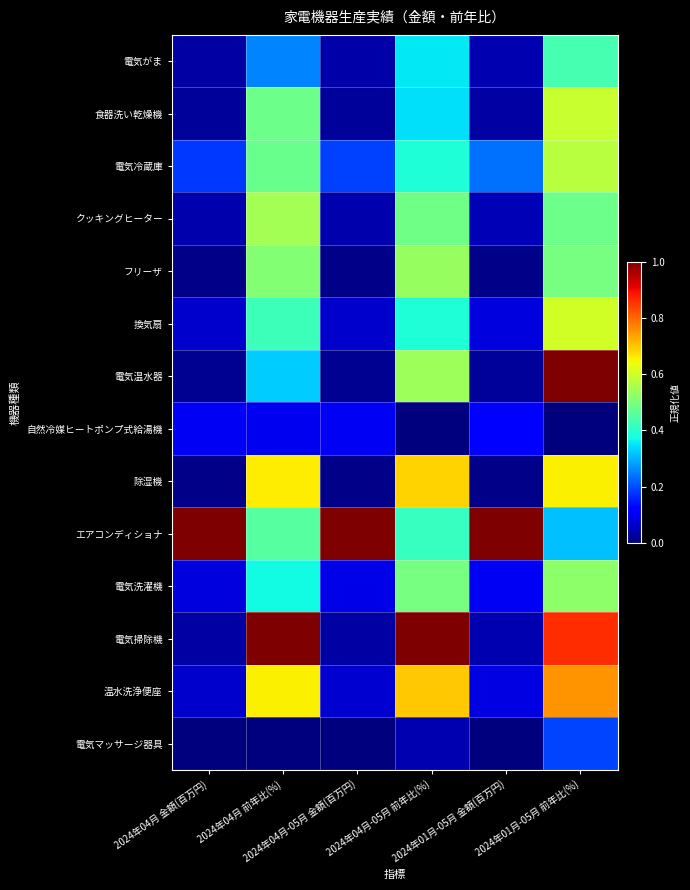

Reading left to right, extract all data points from this chart.

電気がま: 2024年04月 金額(百万円)=0.0	2024年04月 前年比(%)=0.3	2024年04月-05月 金額(百万円)=0.0	2024年04月-05月 前年比(%)=0.4	2024年01月-05月 金額(百万円)=0.0	2024年01月-05月 前年比(%)=0.4
食器洗い乾燥機: 2024年04月 金額(百万円)=0.0	2024年04月 前年比(%)=0.5	2024年04月-05月 金額(百万円)=0.0	2024年04月-05月 前年比(%)=0.3	2024年01月-05月 金額(百万円)=0.0	2024年01月-05月 前年比(%)=0.6
電気冷蔵庫: 2024年04月 金額(百万円)=0.2	2024年04月 前年比(%)=0.5	2024年04月-05月 金額(百万円)=0.2	2024年04月-05月 前年比(%)=0.4	2024年01月-05月 金額(百万円)=0.2	2024年01月-05月 前年比(%)=0.6
クッキングヒーター: 2024年04月 金額(百万円)=0.0	2024年04月 前年比(%)=0.5	2024年04月-05月 金額(百万円)=0.0	2024年04月-05月 前年比(%)=0.5	2024年01月-05月 金額(百万円)=0.1	2024年01月-05月 前年比(%)=0.5
フリーザ: 2024年04月 金額(百万円)=0.0	2024年04月 前年比(%)=0.5	2024年04月-05月 金額(百万円)=0.0	2024年04月-05月 前年比(%)=0.5	2024年01月-05月 金額(百万円)=0.0	2024年01月-05月 前年比(%)=0.5
換気扇: 2024年04月 金額(百万円)=0.1	2024年04月 前年比(%)=0.4	2024年04月-05月 金額(百万円)=0.1	2024年04月-05月 前年比(%)=0.4	2024年01月-05月 金額(百万円)=0.1	2024年01月-05月 前年比(%)=0.6
電気温水器: 2024年04月 金額(百万円)=0.0	2024年04月 前年比(%)=0.3	2024年04月-05月 金額(百万円)=0.0	2024年04月-05月 前年比(%)=0.5	2024年01月-05月 金額(百万円)=0.0	2024年01月-05月 前年比(%)=1.0
自然冷媒ヒートポンプ式給湯機: 2024年04月 金額(百万円)=0.1	2024年04月 前年比(%)=0.1	2024年04月-05月 金額(百万円)=0.1	2024年04月-05月 前年比(%)=0.0	2024年01月-05月 金額(百万円)=0.1	2024年01月-05月 前年比(%)=0.0
除湿機: 2024年04月 金額(百万円)=0.0	2024年04月 前年比(%)=0.7	2024年04月-05月 金額(百万円)=0.0	2024年04月-05月 前年比(%)=0.7	2024年01月-05月 金額(百万円)=0.0	2024年01月-05月 前年比(%)=0.7
エアコンディショナ: 2024年04月 金額(百万円)=1.0	2024年04月 前年比(%)=0.5	2024年04月-05月 金額(百万円)=1.0	2024年04月-05月 前年比(%)=0.4	2024年01月-05月 金額(百万円)=1.0	2024年01月-05月 前年比(%)=0.3
電気洗濯機: 2024年04月 金額(百万円)=0.1	2024年04月 前年比(%)=0.4	2024年04月-05月 金額(百万円)=0.1	2024年04月-05月 前年比(%)=0.5	2024年01月-05月 金額(百万円)=0.1	2024年01月-05月 前年比(%)=0.5
電気掃除機: 2024年04月 金額(百万円)=0.0	2024年04月 前年比(%)=1.0	2024年04月-05月 金額(百万円)=0.0	2024年04月-05月 前年比(%)=1.0	2024年01月-05月 金額(百万円)=0.0	2024年01月-05月 前年比(%)=0.9
温水洗浄便座: 2024年04月 金額(百万円)=0.1	2024年04月 前年比(%)=0.7	2024年04月-05月 金額(百万円)=0.1	2024年04月-05月 前年比(%)=0.7	2024年01月-05月 金額(百万円)=0.1	2024年01月-05月 前年比(%)=0.8
電気マッサージ器具: 2024年04月 金額(百万円)=0.0	2024年04月 前年比(%)=0.0	2024年04月-05月 金額(百万円)=0.0	2024年04月-05月 前年比(%)=0.0	2024年01月-05月 金額(百万円)=0.0	2024年01月-05月 前年比(%)=0.2